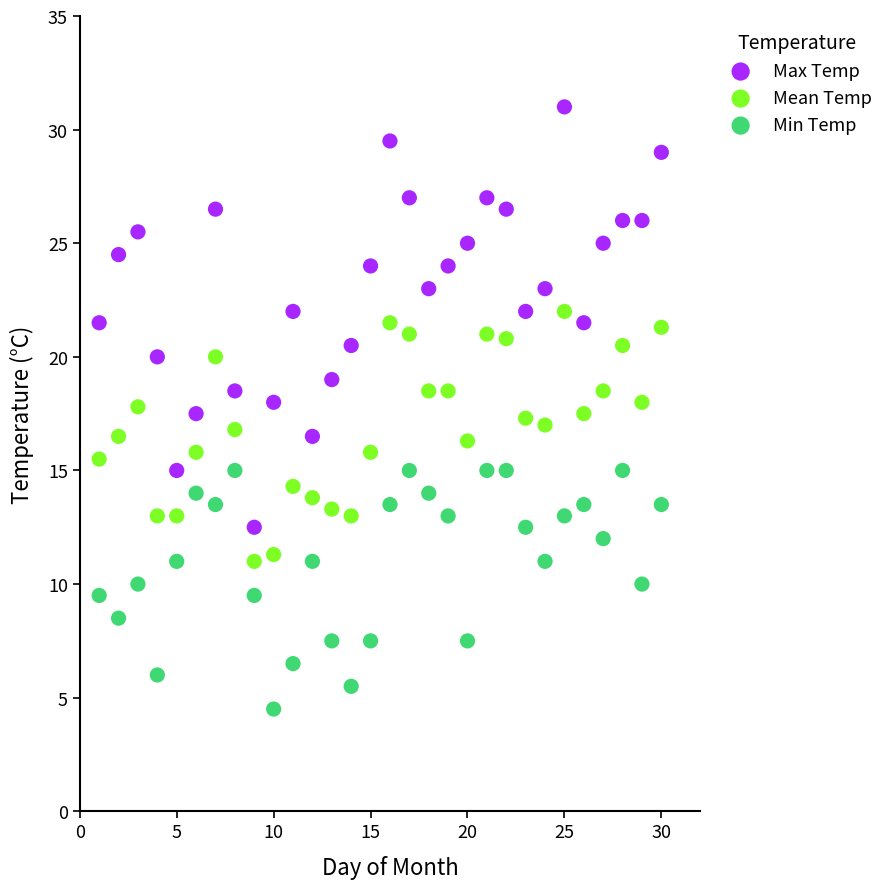

What is the X range (max minus min) for the scatter plot?

29.0